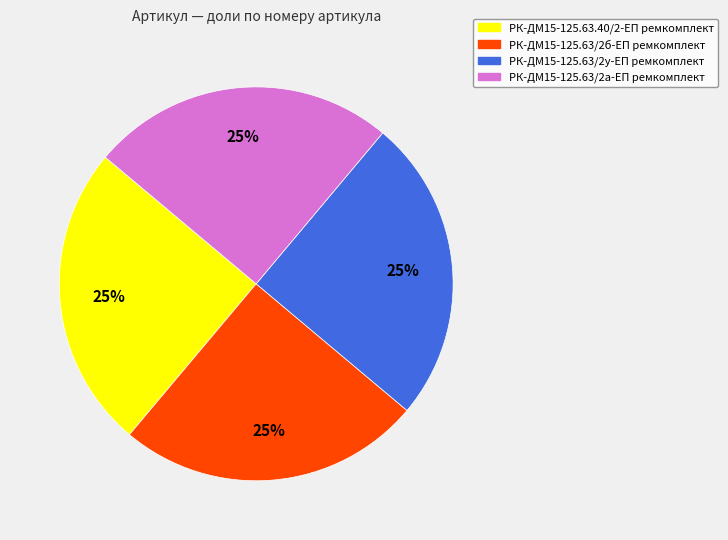

True or false: РК-ДМ15-125.63/2у-ЕП ремкомплект accounts for 35% of the total.

False